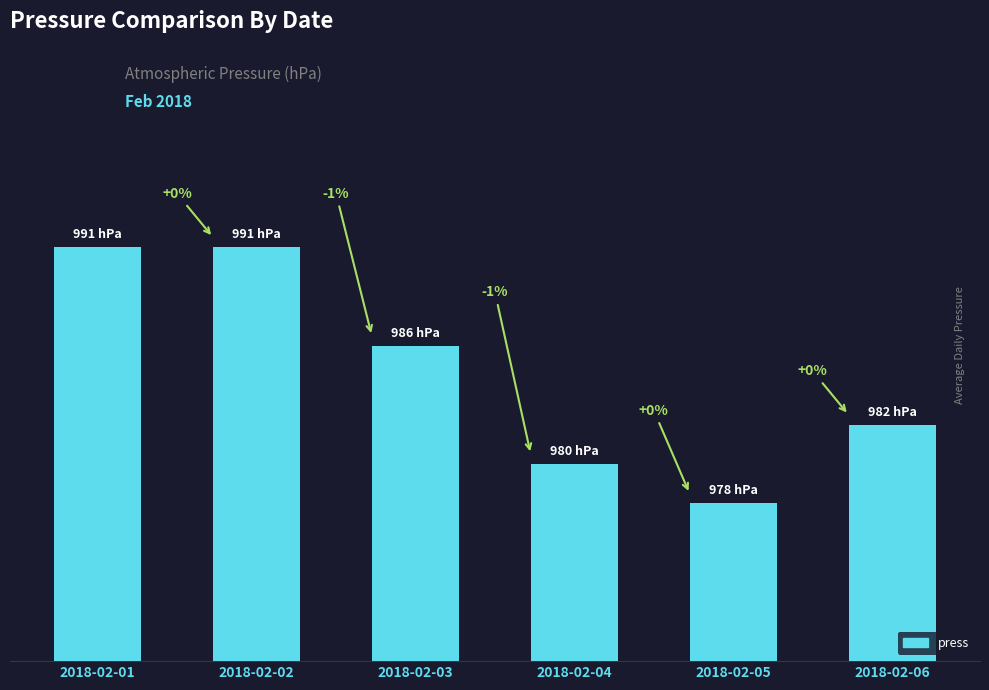

Does the chart contain any negative values?

No